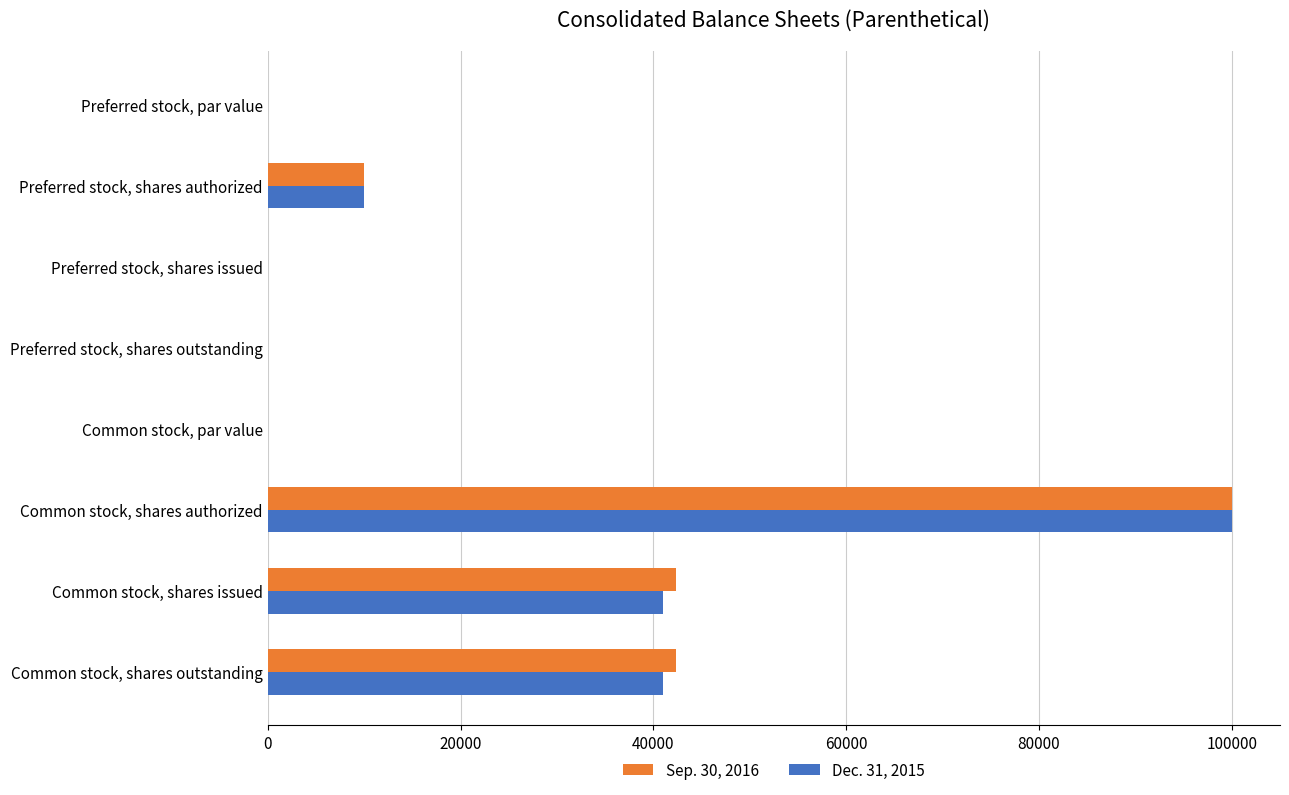

What are all the series names shown in the legend?

Sep. 30, 2016, Dec. 31, 2015